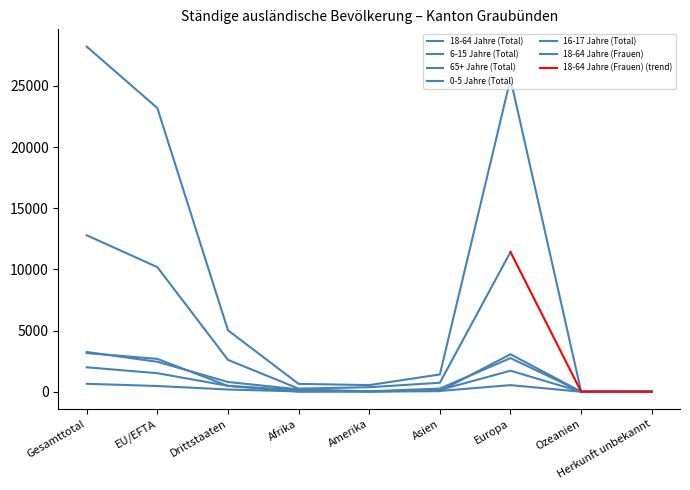

Where is the first local maximum for 18-64 Jahre (Total)?

Europa